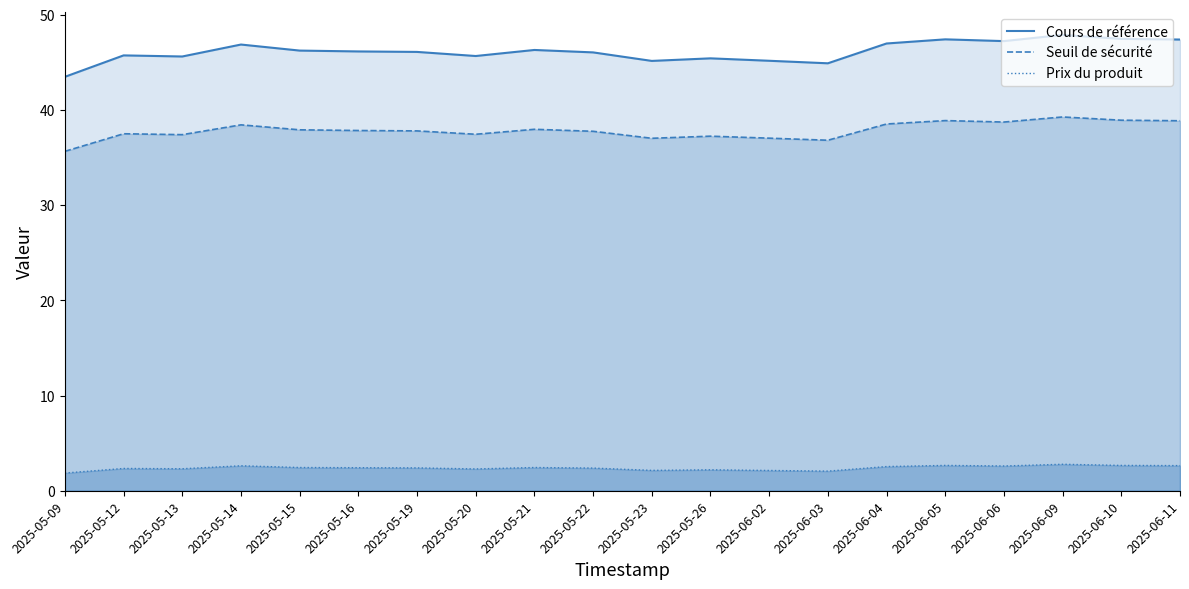

What is the difference between the Cours de référence values at 2025-06-03 and 2025-05-15?

1.3